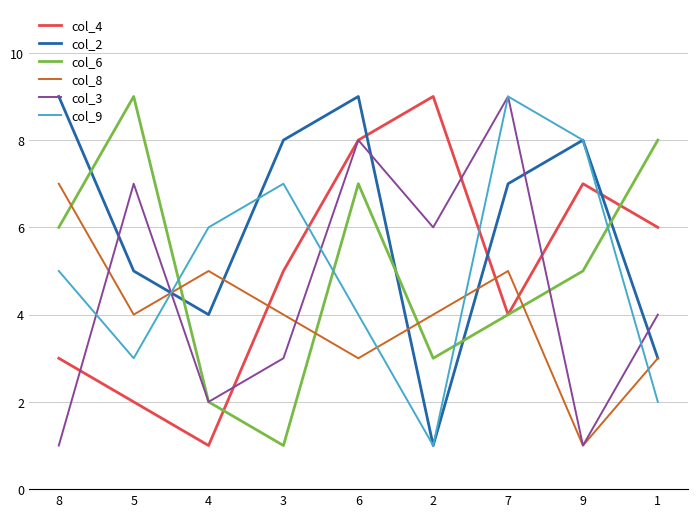

Reading left to right, list all the values displayed in this chart.

col_4: 3	2	1	5	8	9	4	7	6
col_2: 9	5	4	8	9	1	7	8	3
col_6: 6	9	2	1	7	3	4	5	8
col_8: 7	4	5	4	3	4	5	1	3
col_3: 1	7	2	3	8	6	9	1	4
col_9: 5	3	6	7	4	1	9	8	2